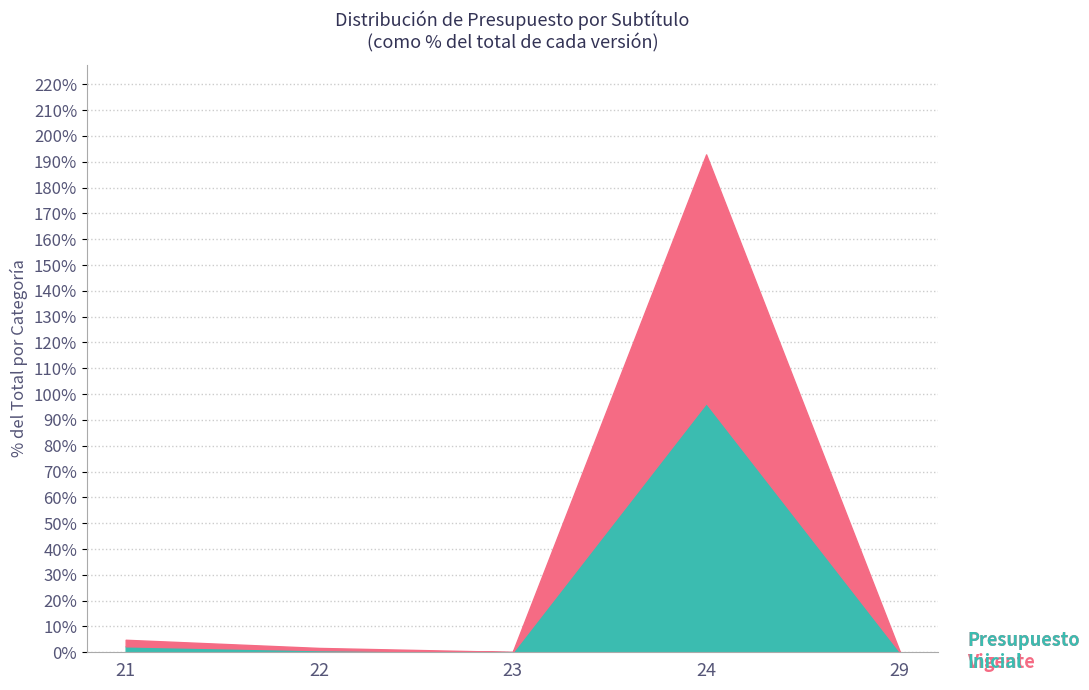

At which category is the sum across all series the highest?

24